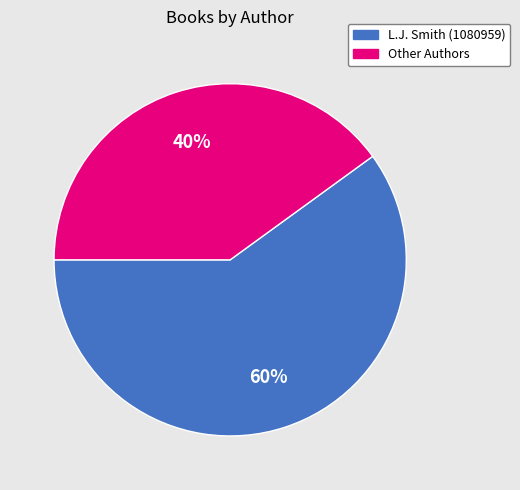

To the nearest percent, what percentage of the pie is L.J. Smith (1080959)?

60%